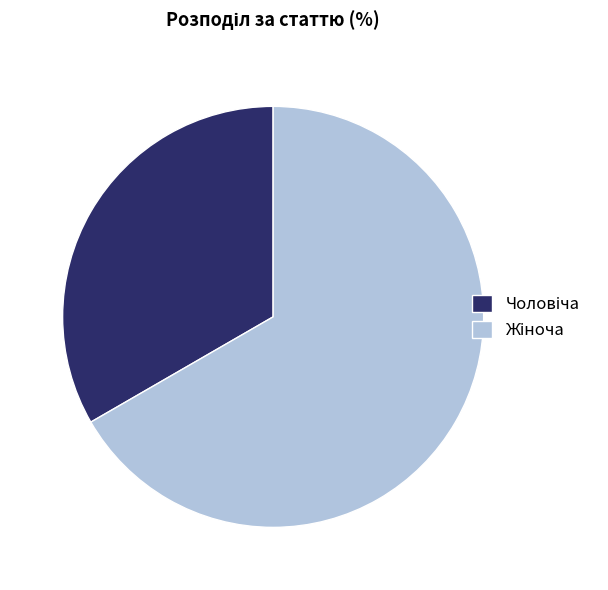

Does any single category account for the majority?

Yes